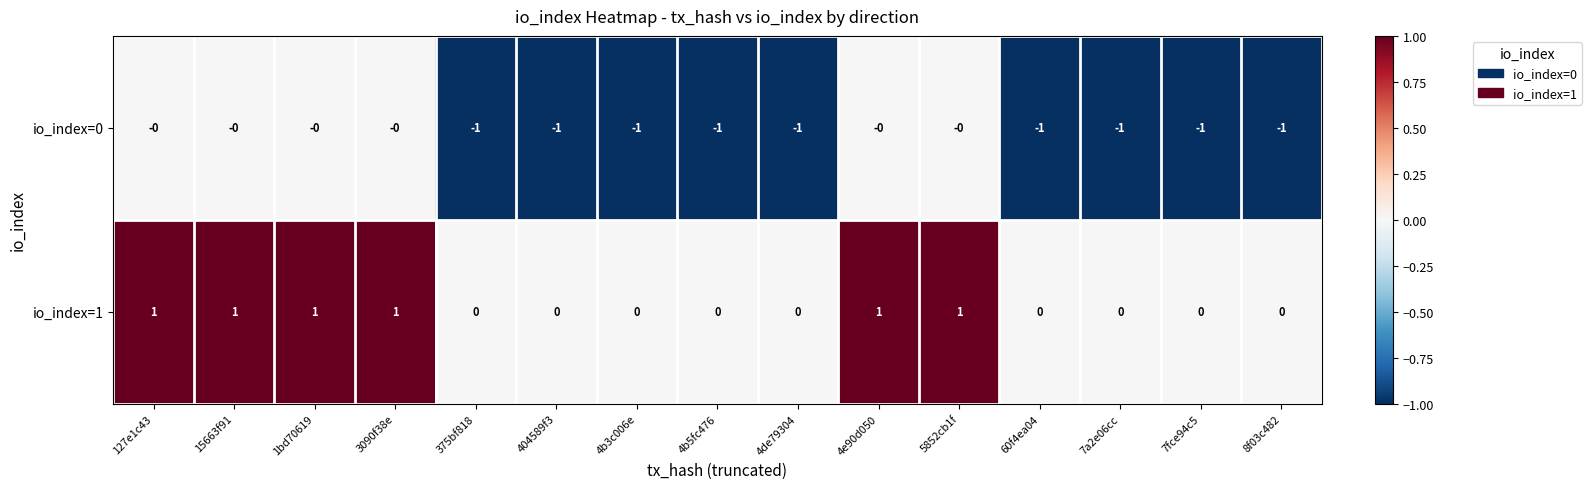

True or false: io_index=0 has a value of -2 at 4b3c006e.

False